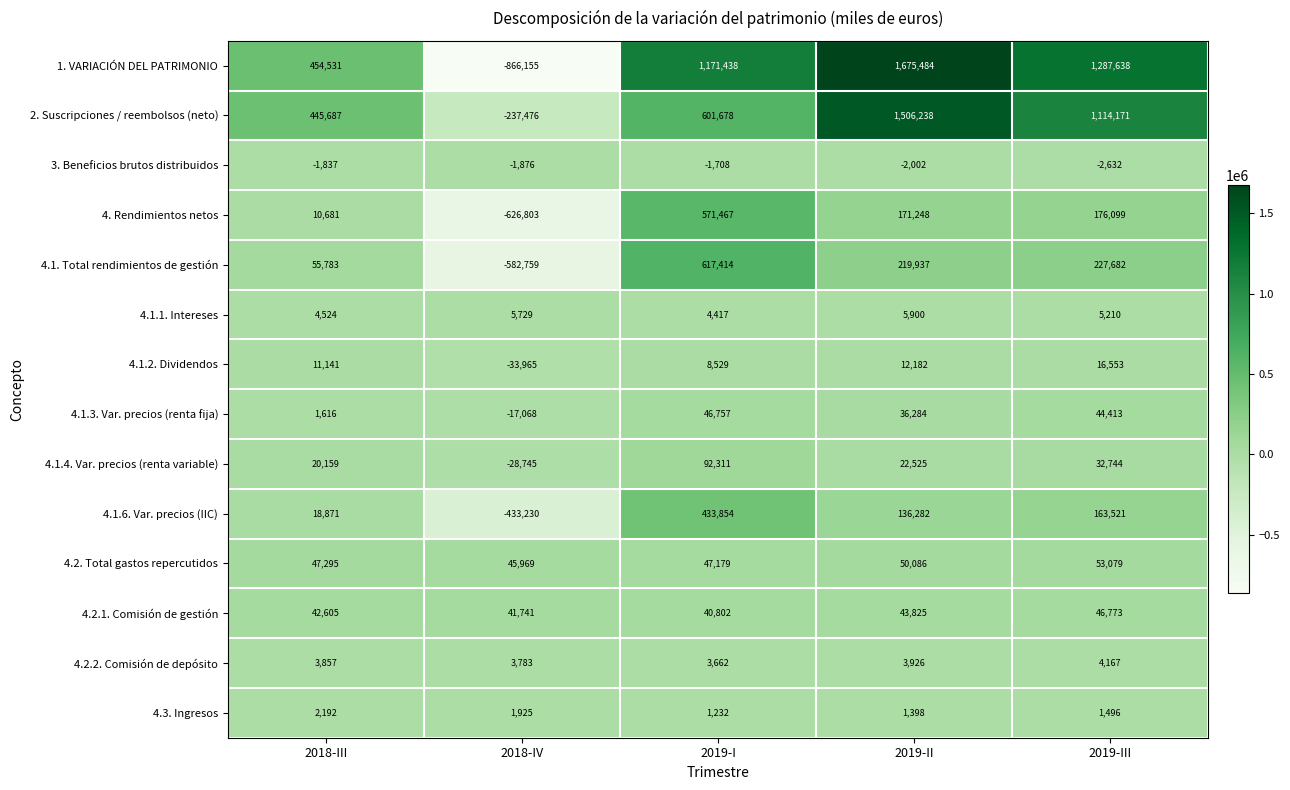

At which category is the sum across all series the highest?

2019-II